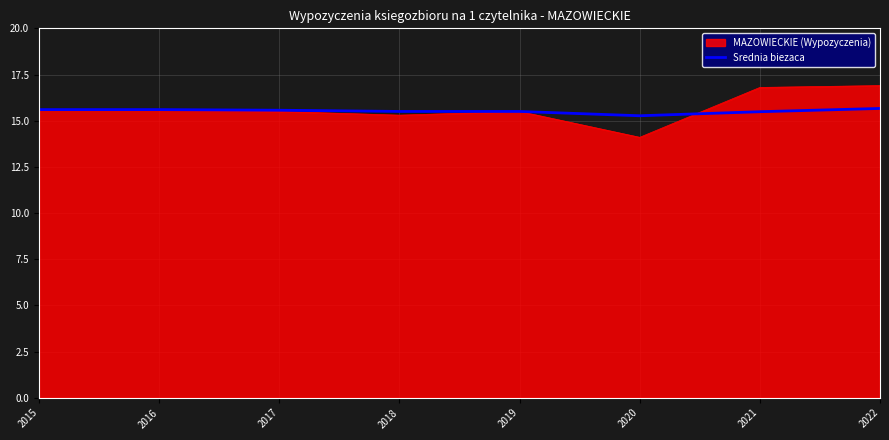

The value of MAZOWIECKIE (Wypozyczenia) at 2018 is 10.4. True or false?

False